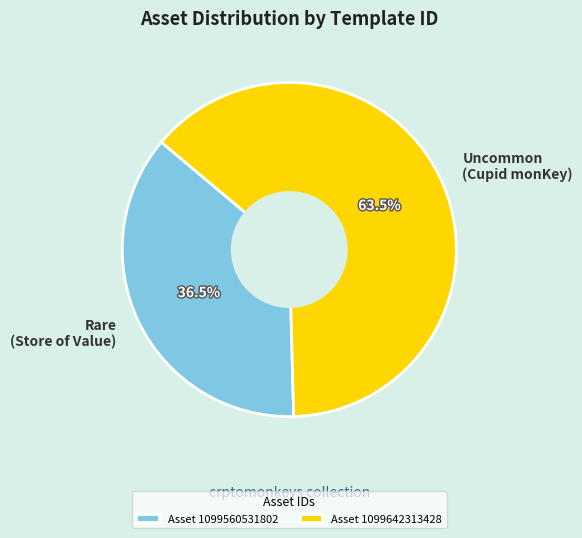

How many slices are in this pie chart?

2